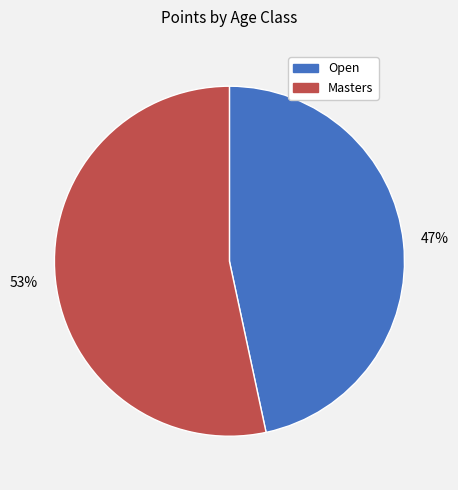

To the nearest percent, what is the average slice percentage?

50%